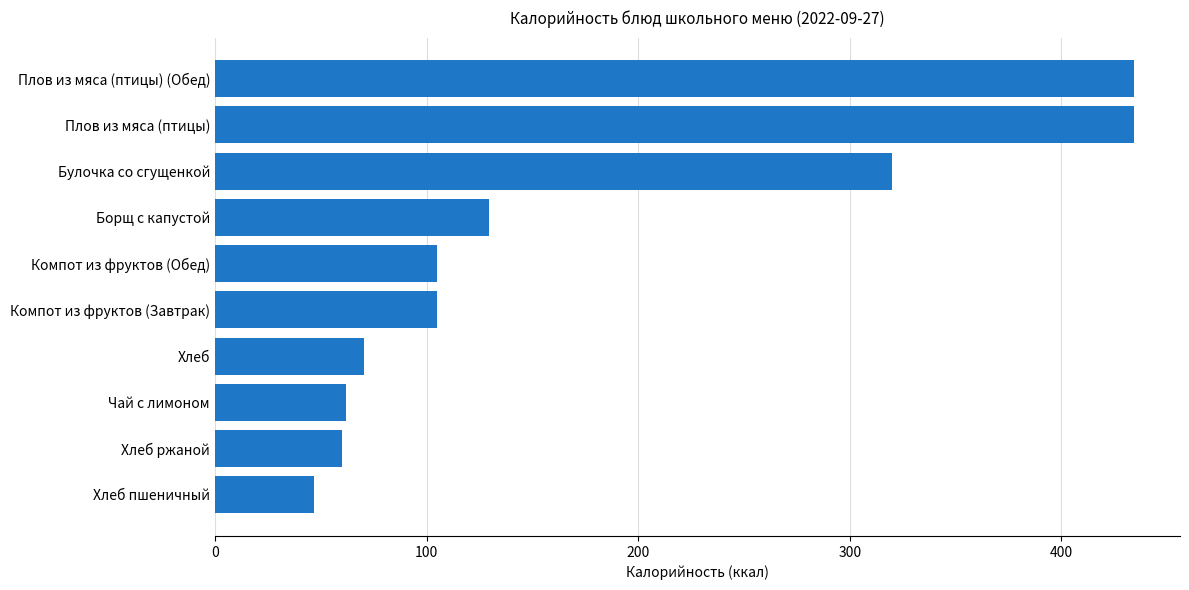

What is the difference between the maximum and minimum values?

387.3